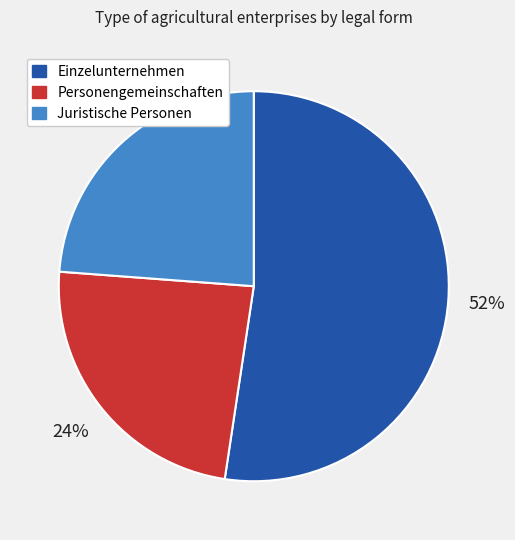

To the nearest percent, what portion does Juristische Personen represent?

24%